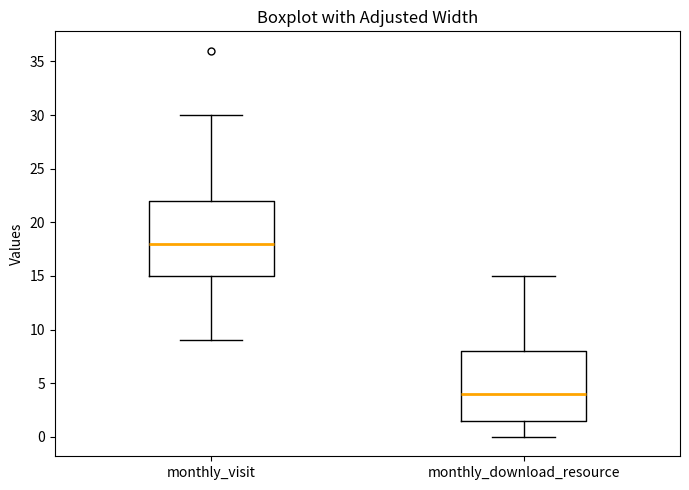

Which box's median line is the lowest?

monthly_download_resource